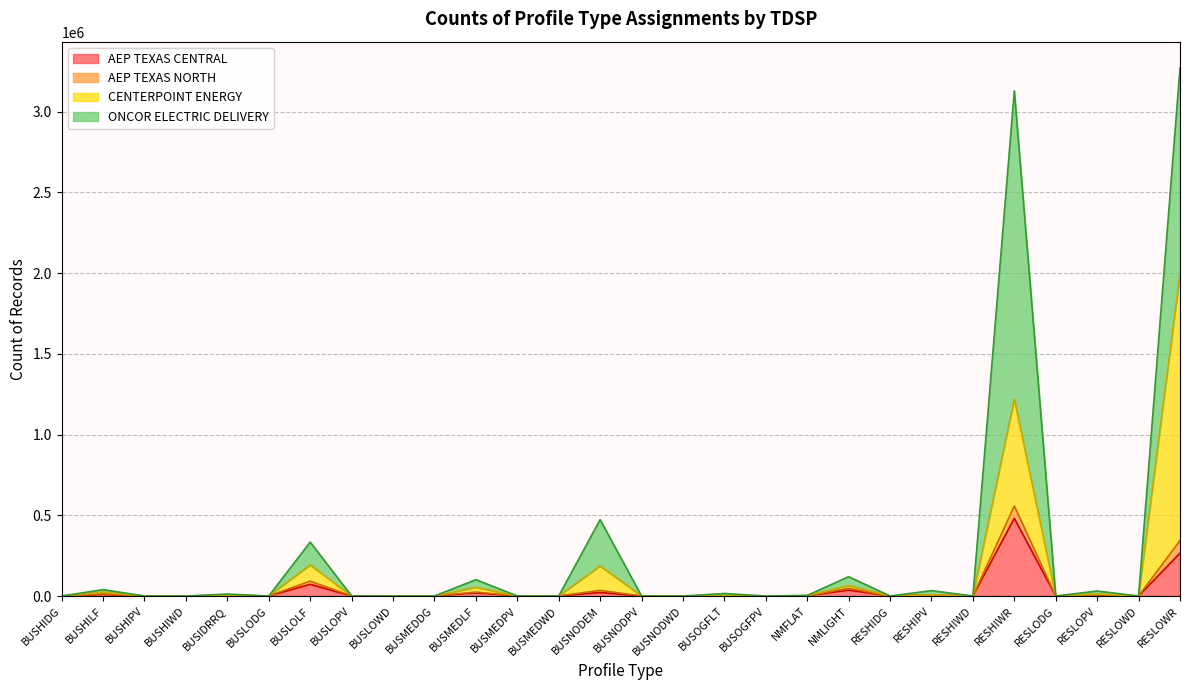

What is the spread (max minus min) of values at BUSHIWD?

3